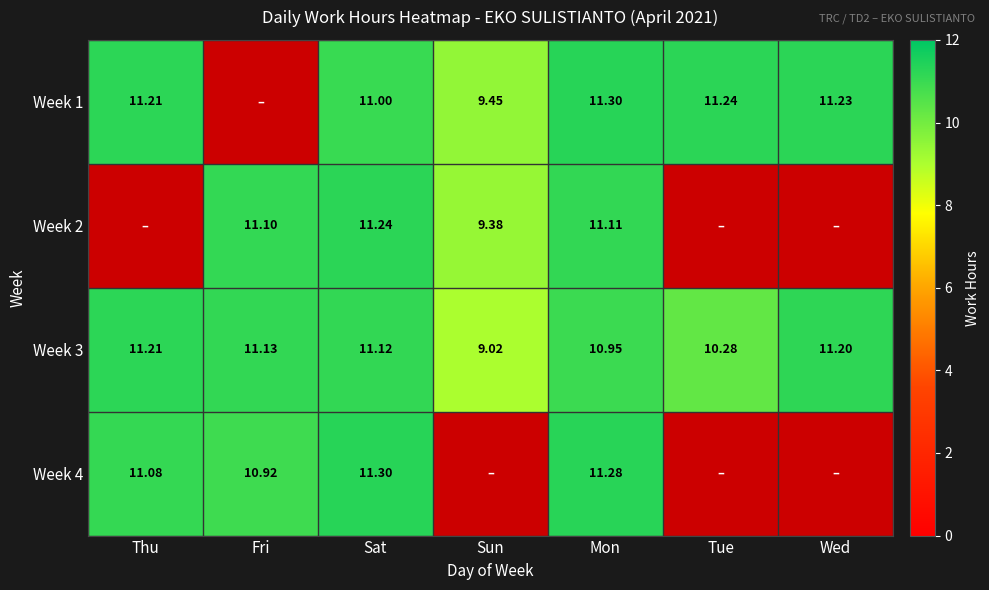

How many values in the Week 3 series exceed 11?

4